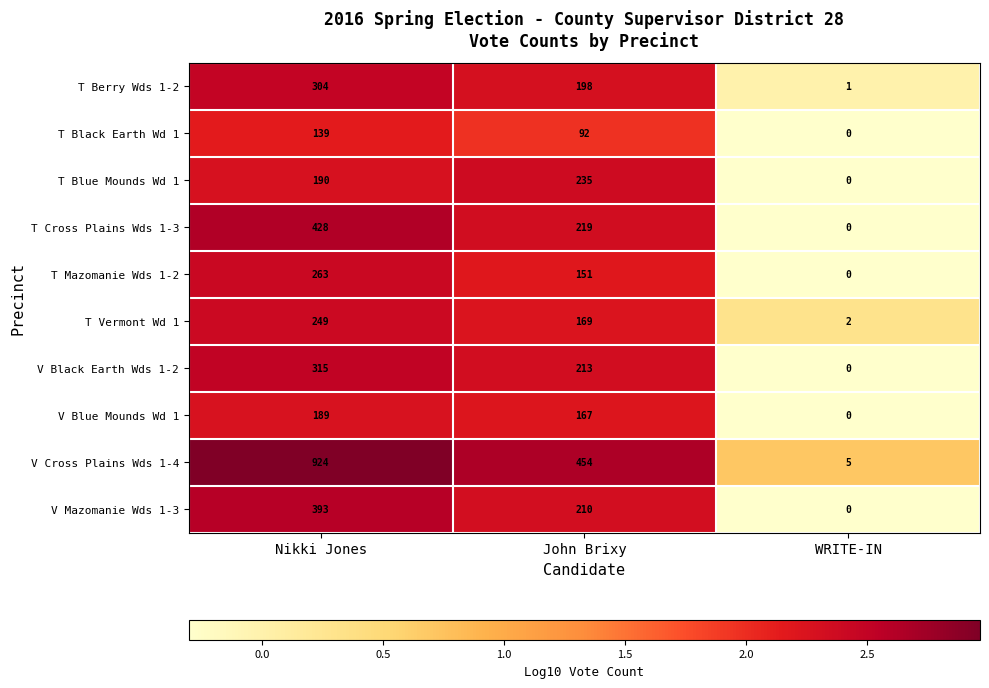

What is the greatest value displayed?

924